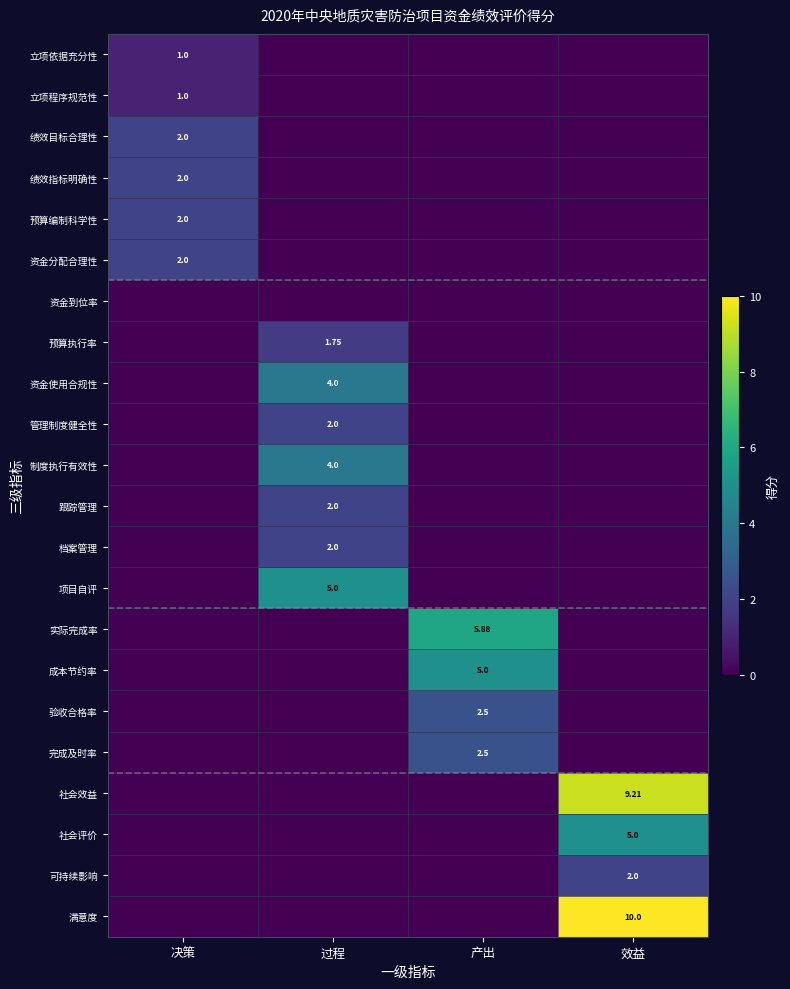

List the labels in order of 实际完成率 value, largest first.

产出, 决策, 过程, 效益